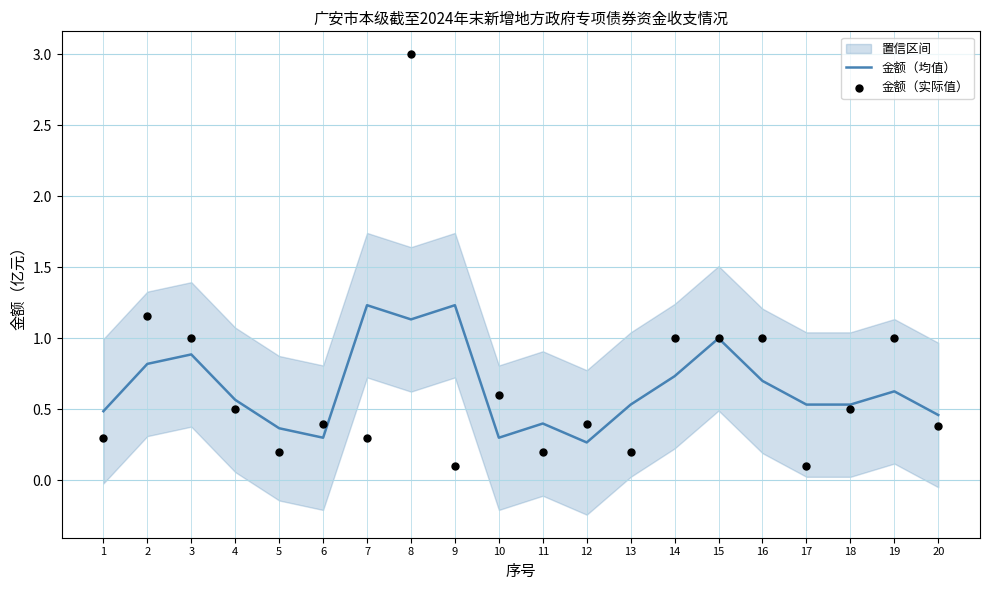

Which series has the largest Y range (max minus min)?

金额（实际值）